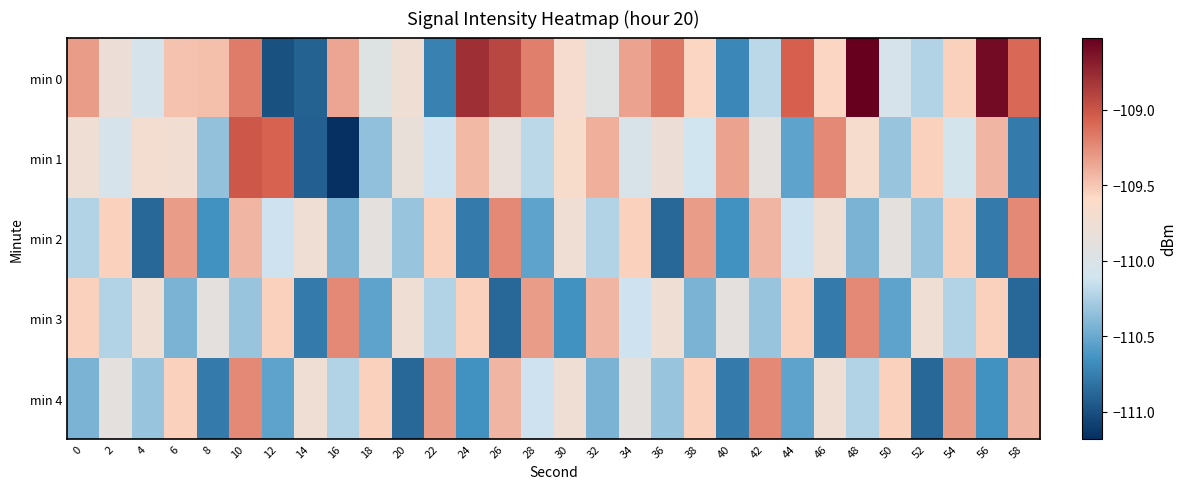

At which category is the sum across all series the highest?

10